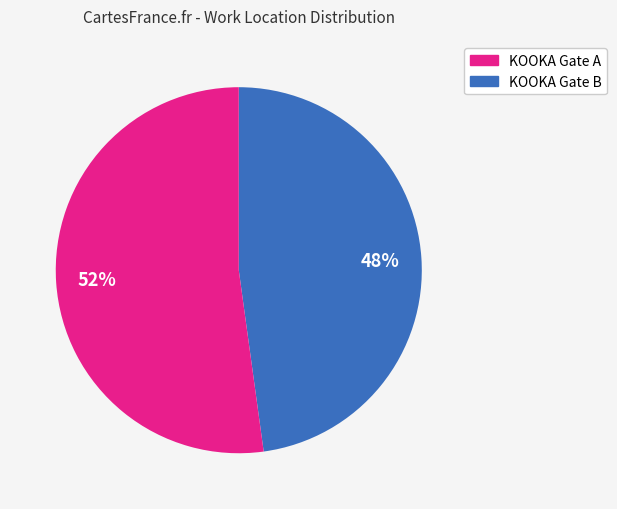

To the nearest percent, what percentage of the pie is KOOKA Gate A?

48%